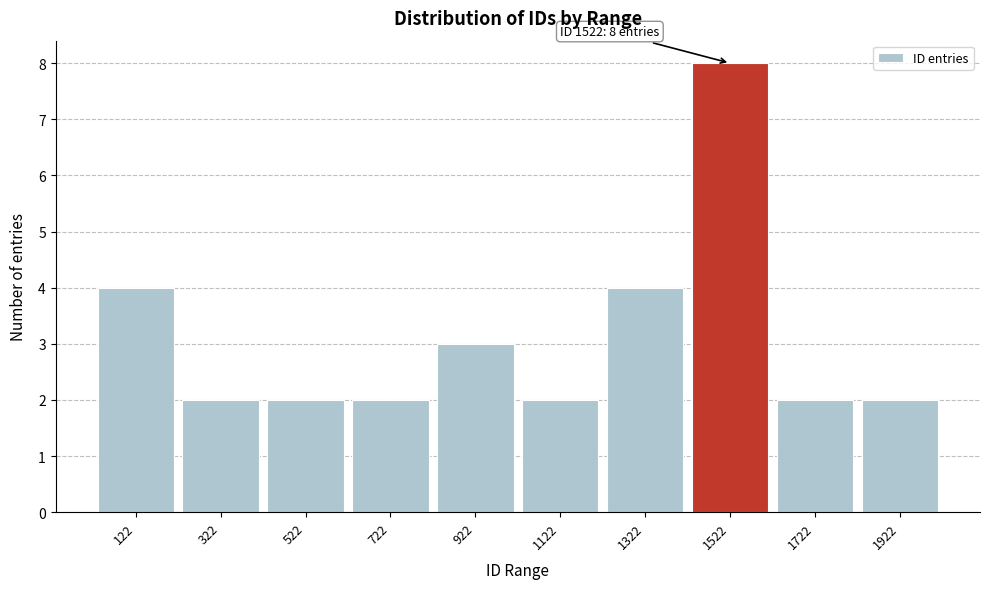

Reading right to left, what are all the values shown in this chart?

2	2	8	4	2	3	2	2	2	4